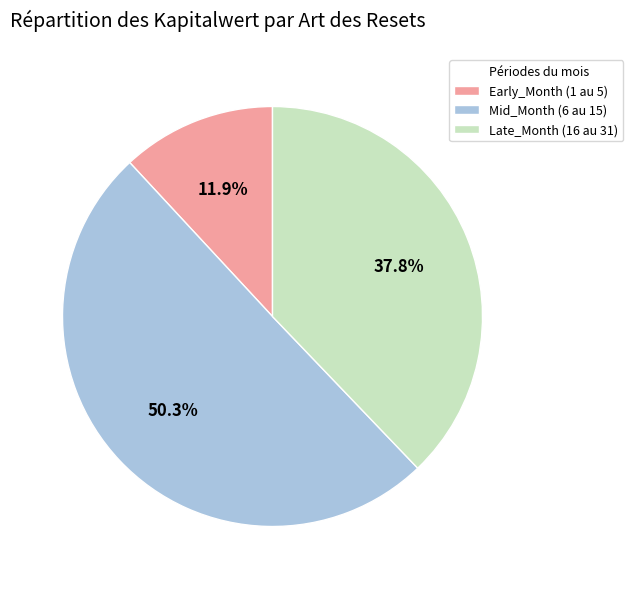

How many slices are in this pie chart?

3